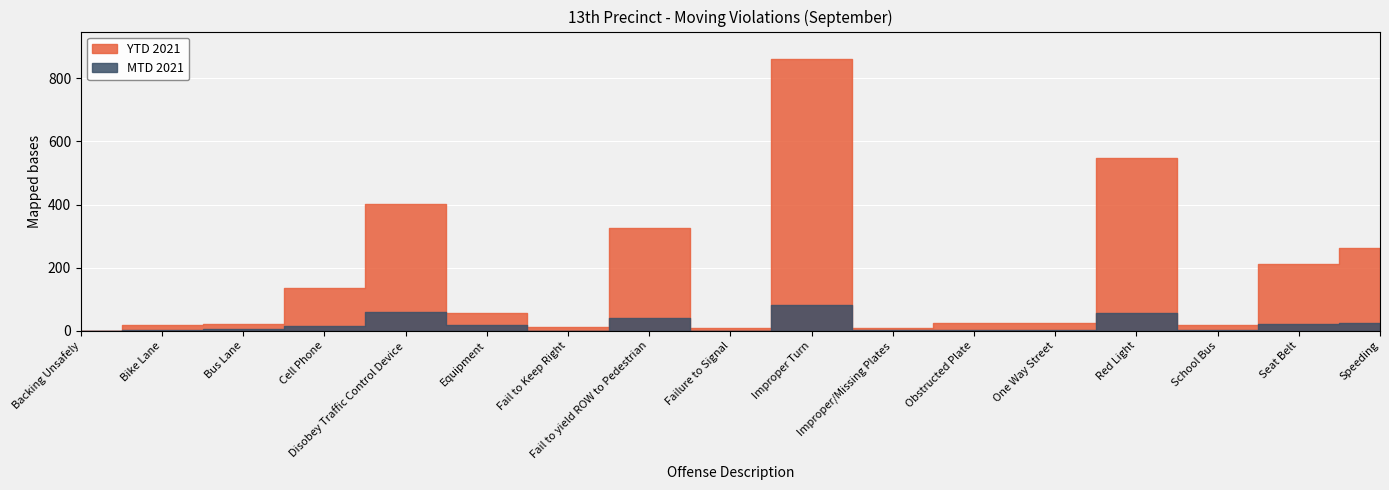

Reading left to right, extract all data points from this chart.

MTD 2021: 0	2	7	14	59	18	1	42	1	83	3	3	4	57	4	22	25
YTD 2021: 1	19	22	135	403	58	13	326	10	862	8	25	25	549	19	211	261